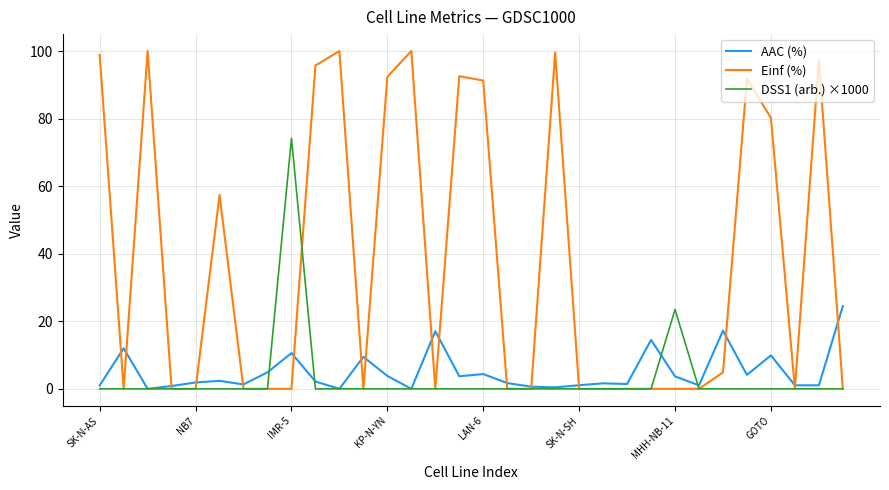

Which series has the largest total across all categories?

Einf (%)